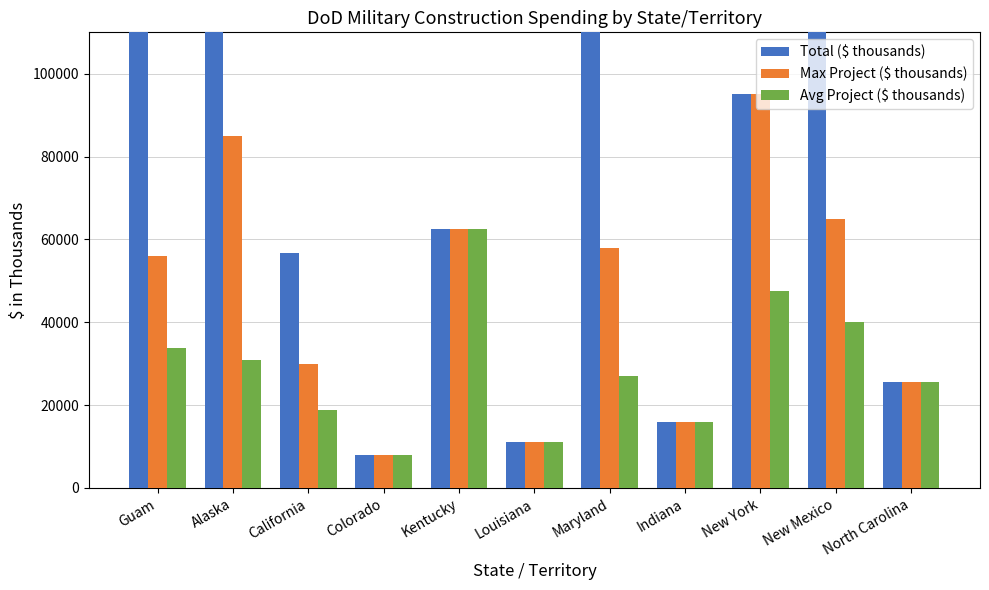

How many distinct data groups are displayed?

3